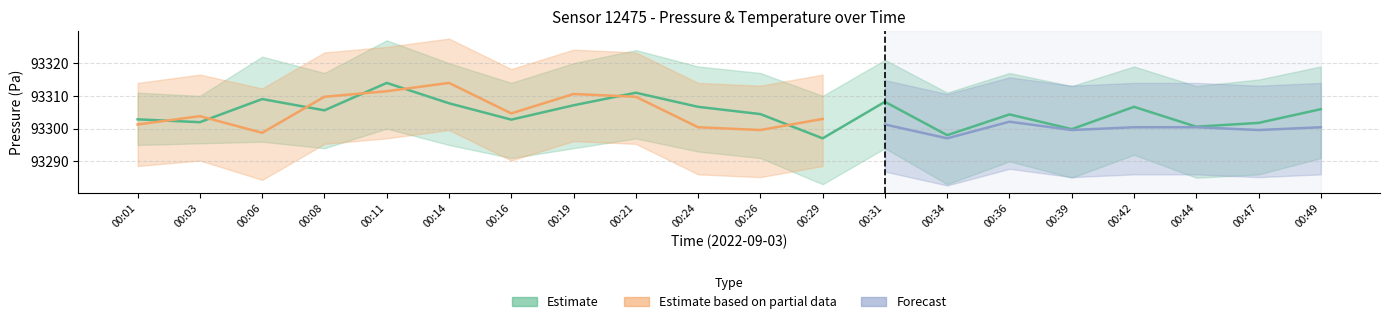

What is the change in value from 00:06 to 00:36?

-4.7